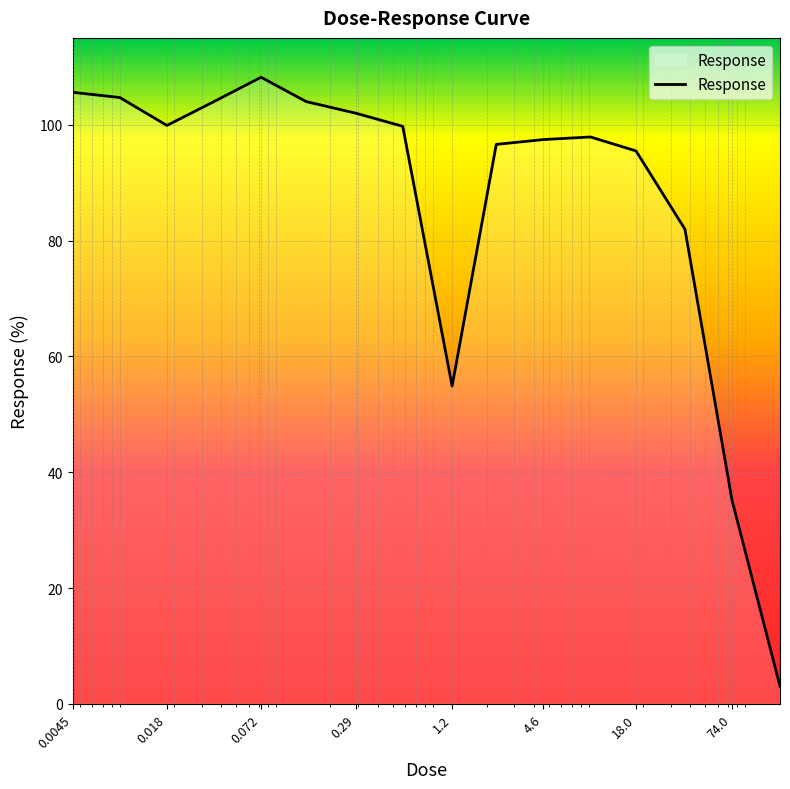

What is the smallest value displayed?

3.0